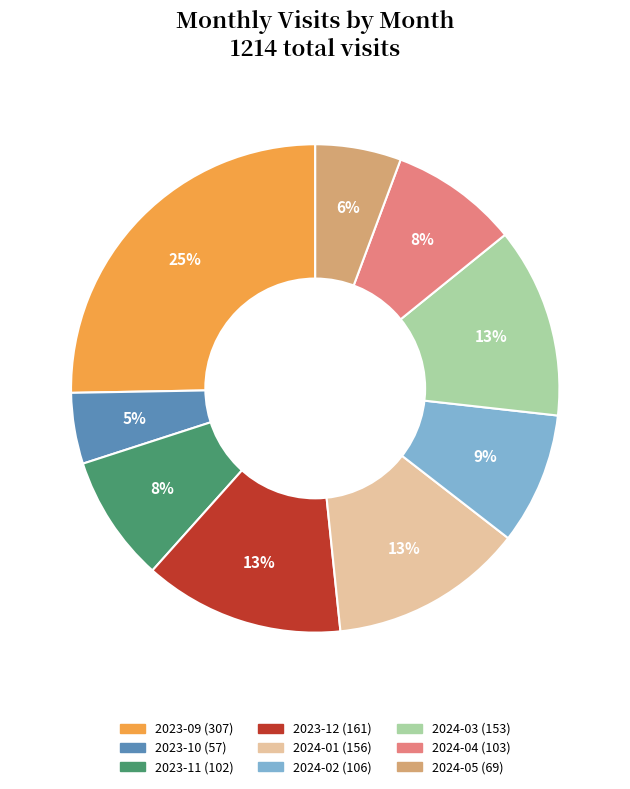

What percentage is the 2023-10 slice, to the nearest percent?

5%